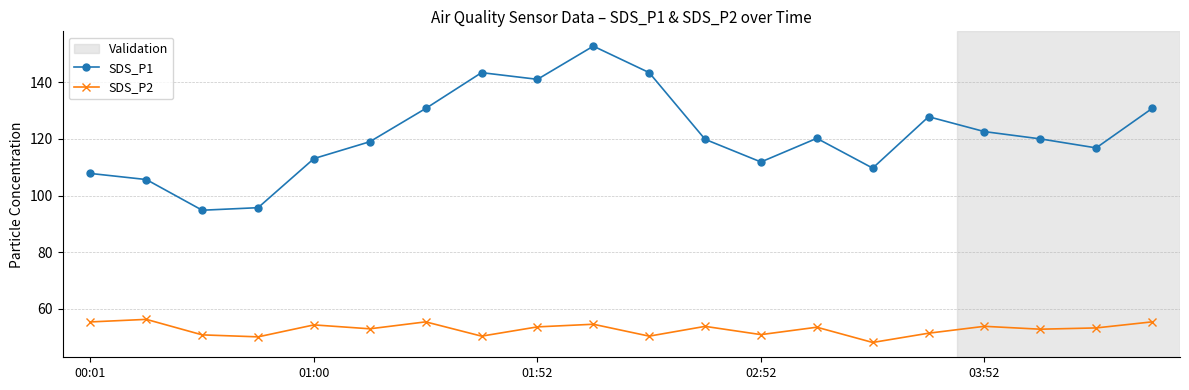

Which series has the largest total across all categories?

SDS_P1